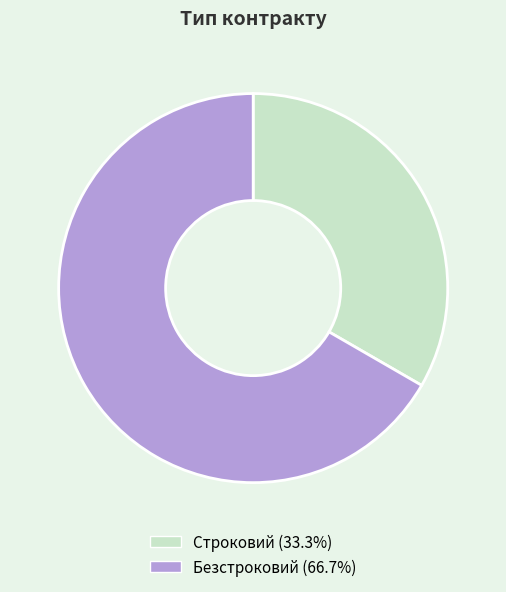

Is Строковий the majority of the pie?

No